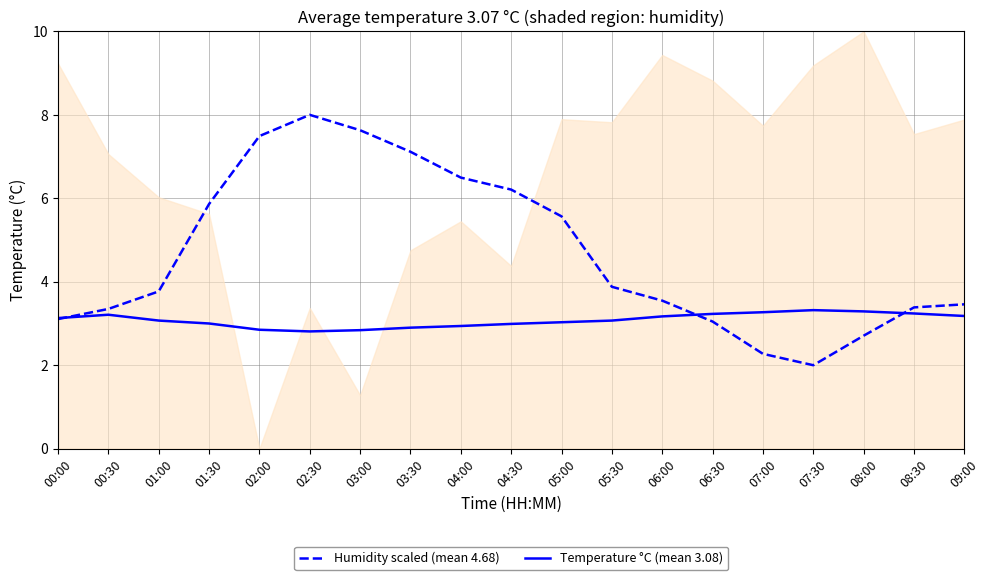

Does the chart have visible grid lines?

Yes